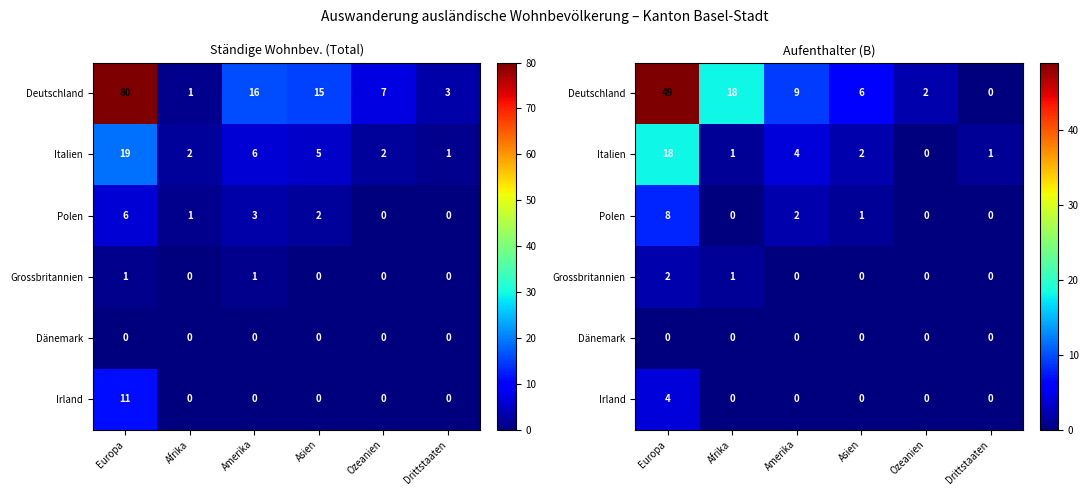

Which series has the widest spread of values?

Deutschland